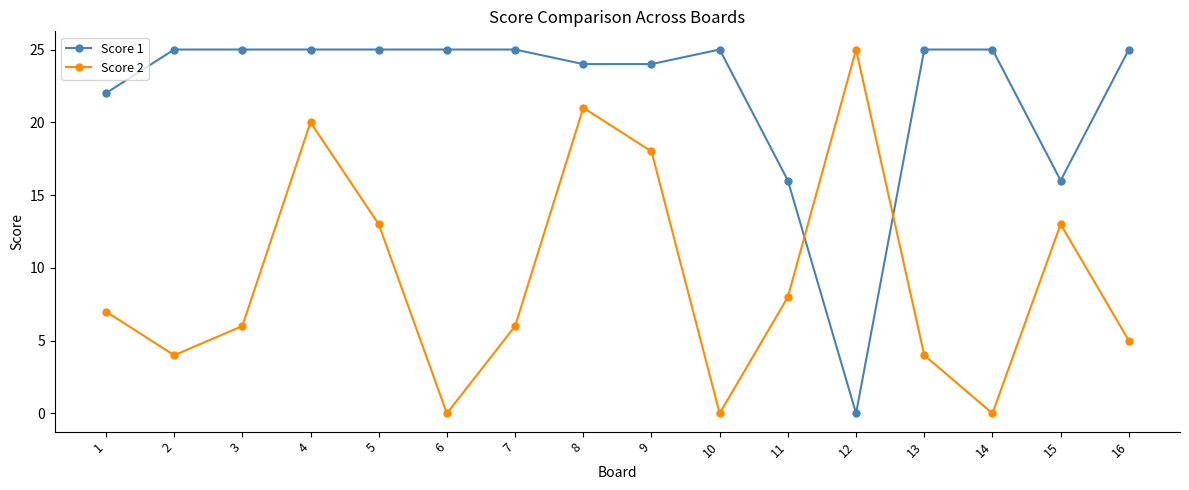

What is the total value across all series at 7?

31